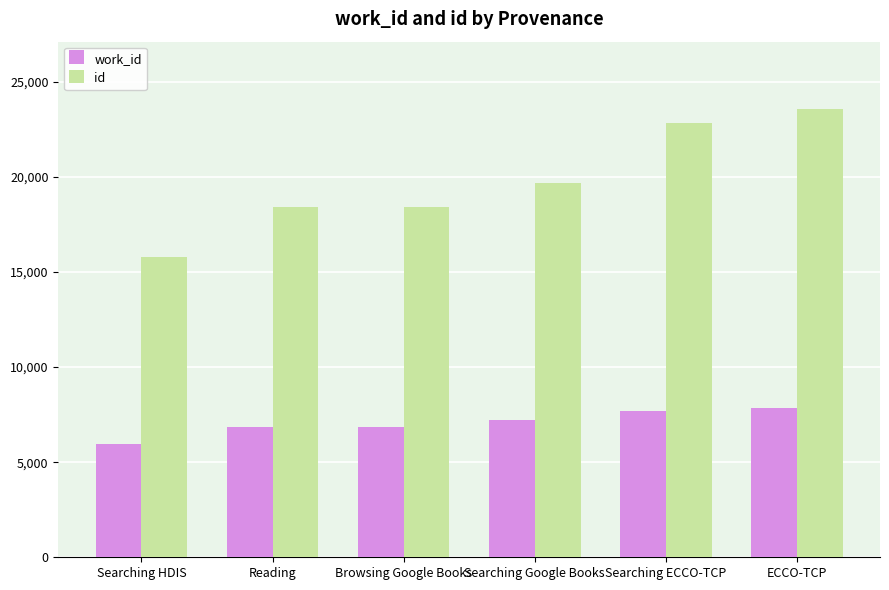

Which label corresponds to the smallest value in the chart?

Searching HDIS